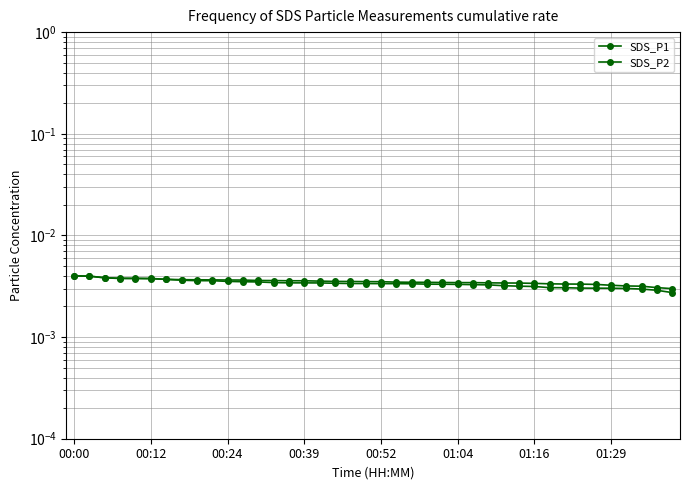

How many lines are shown in the chart?

2